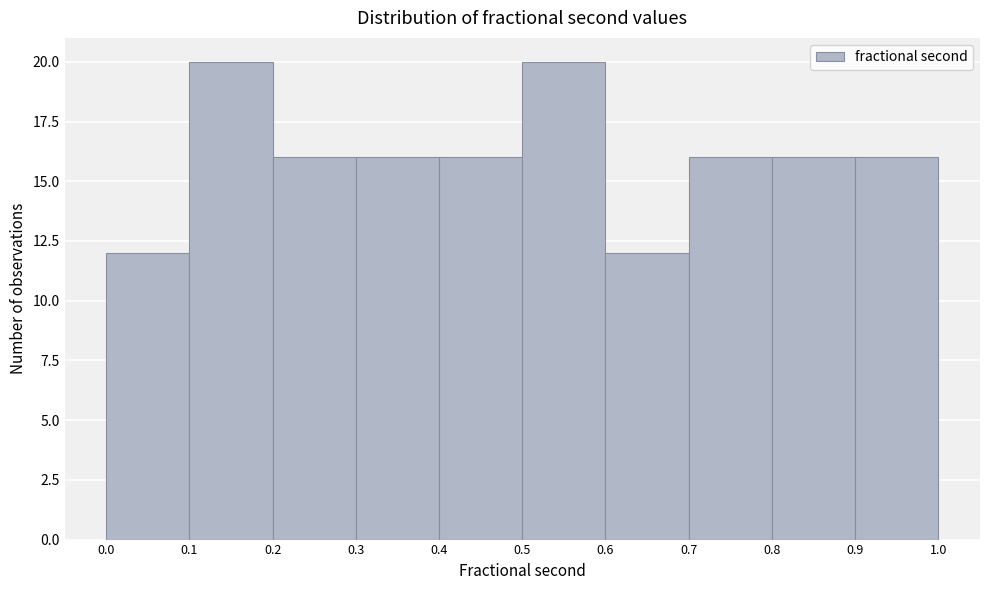

What is the height of the bar covering 0.2 to 0.3 on the x-axis? The values are not printed on the chart, so give them approximately, as read against the axis.

16